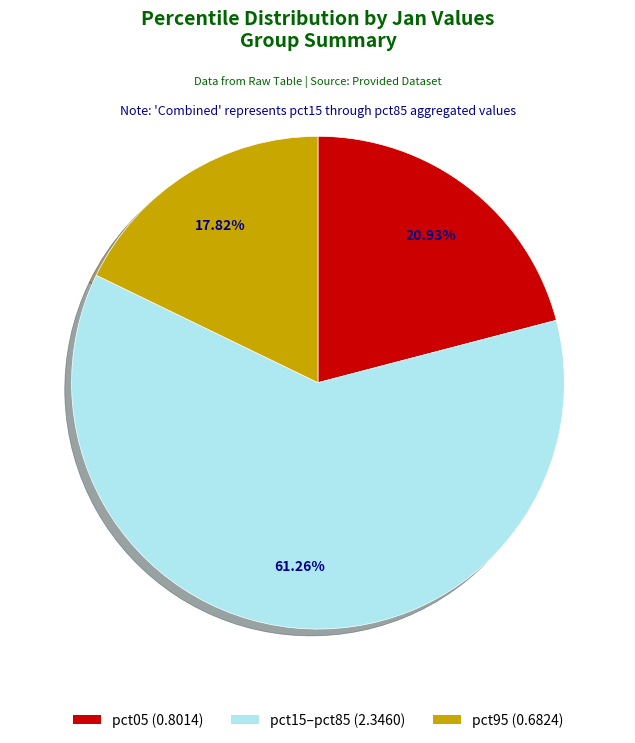

How many slices are in this pie chart?

3